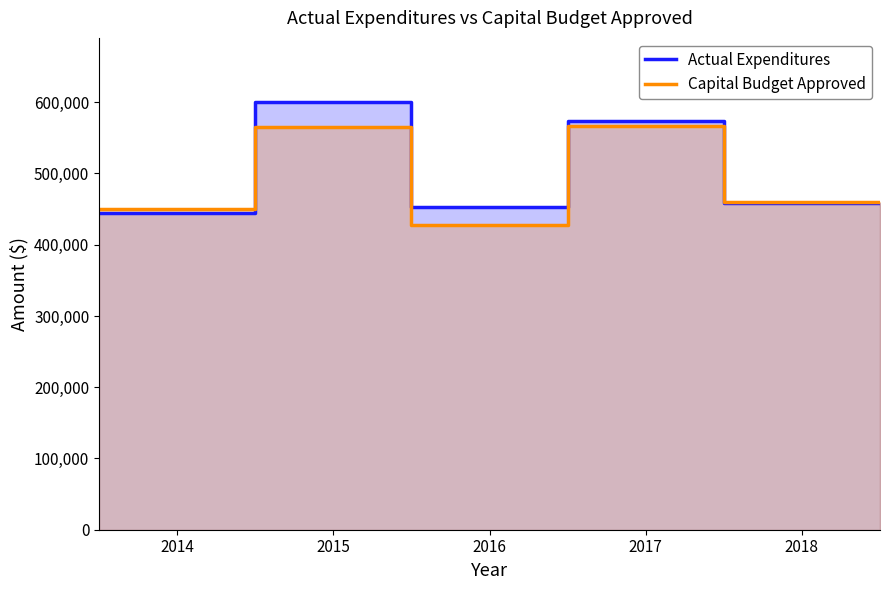

Reading left to right, extract all data points from this chart.

Actual Expenditures: 444728.0	600274.7	452497.6	573063.1	458462.0	458462.0
Capital Budget Approved: 450000.0	565000.0	427000.0	566000.0	460000.0	460000.0